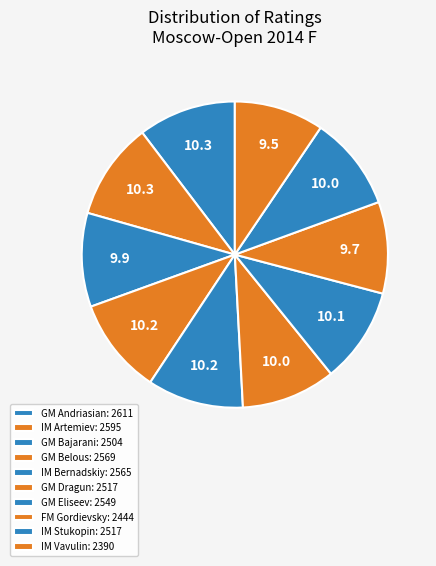

How many segments does this pie chart have?

10